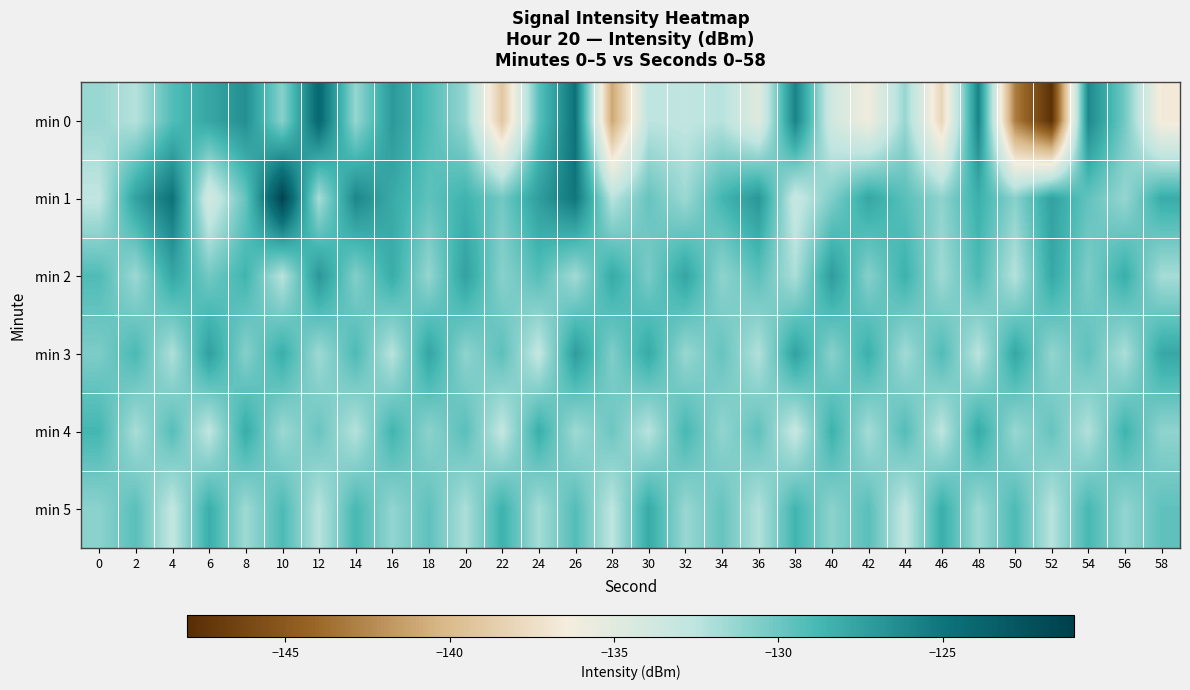

At which category is the sum across all series the highest?

26